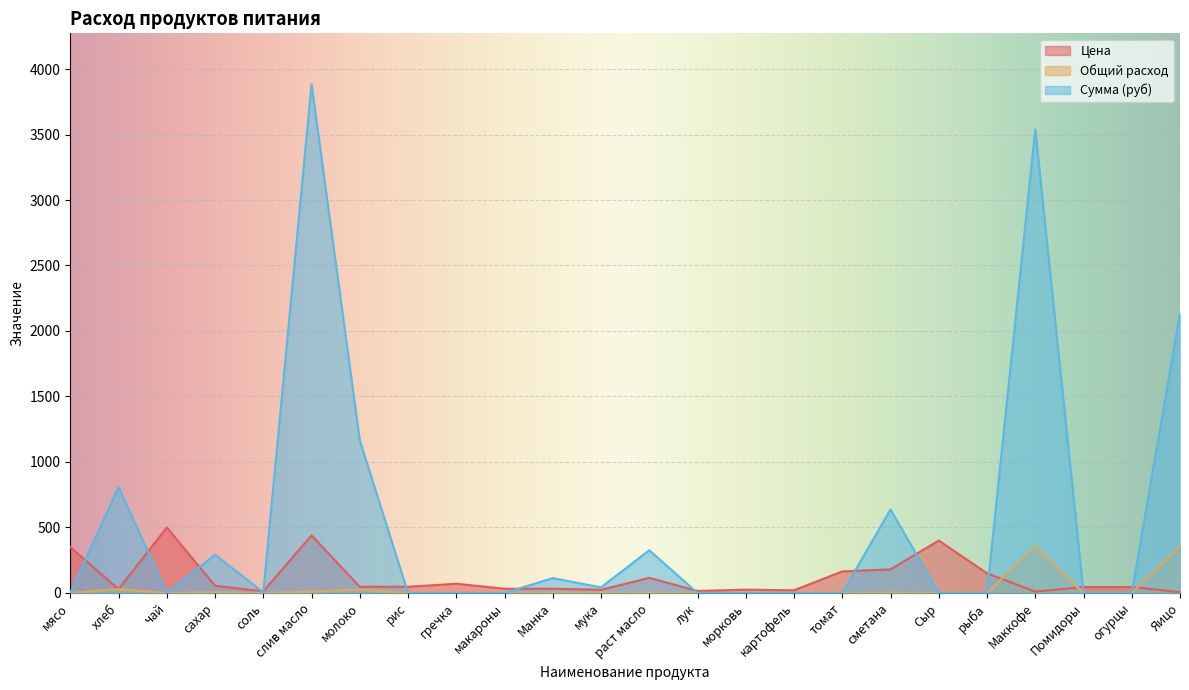

Which label corresponds to the smallest value in the chart?

мясо